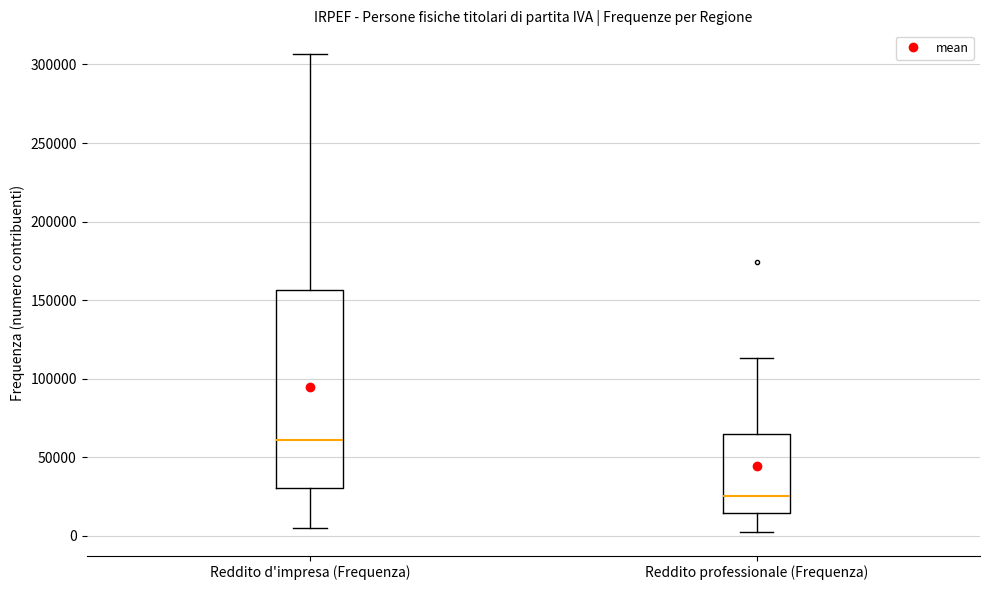

Where does the lower whisker of the box for Reddito professionale (Frequenza) end on the y-axis? The values are not printed on the chart, so give them approximately, as read against the axis.

5000